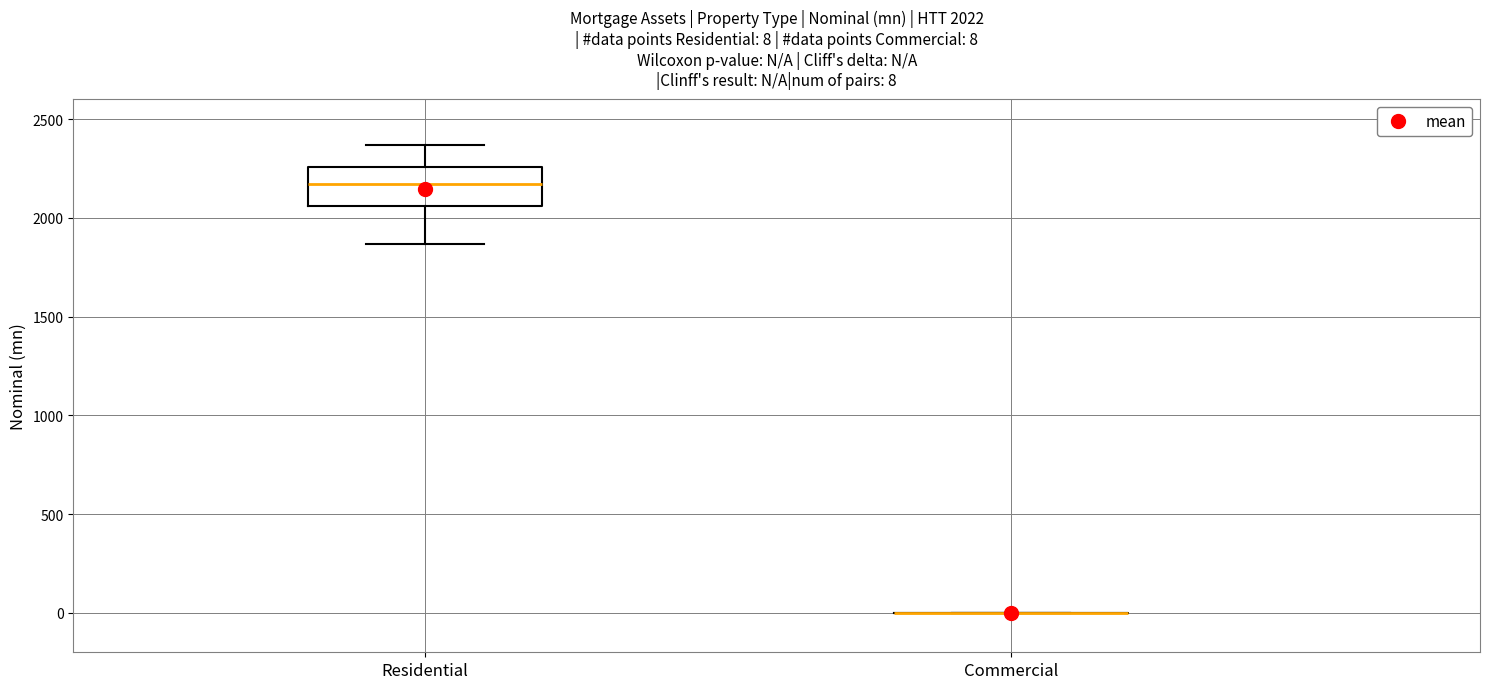

Which box is the tallest, from its lower edge to its upper edge?

Residential